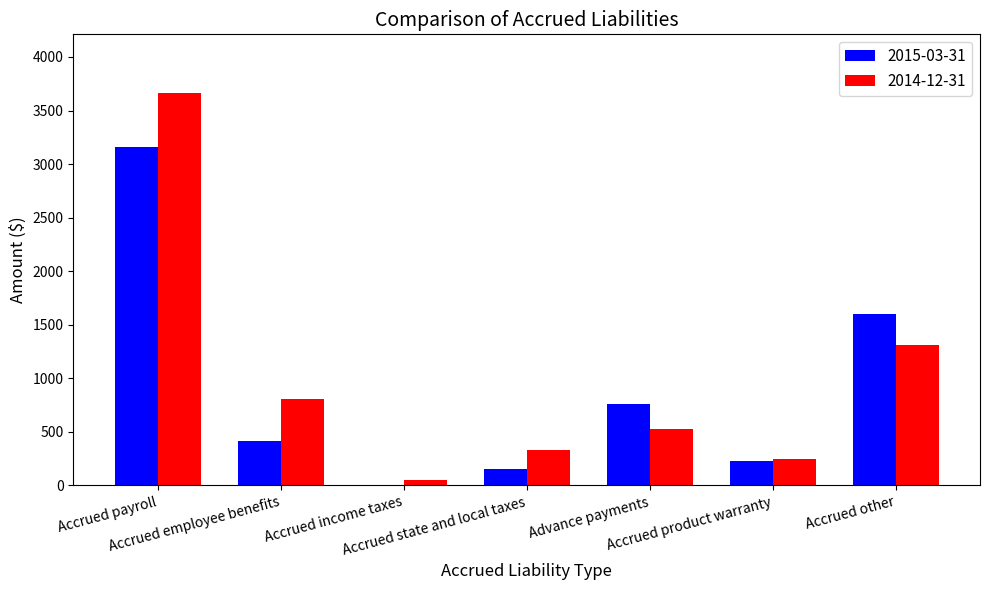

What are all the series names shown in the legend?

2015-03-31, 2014-12-31